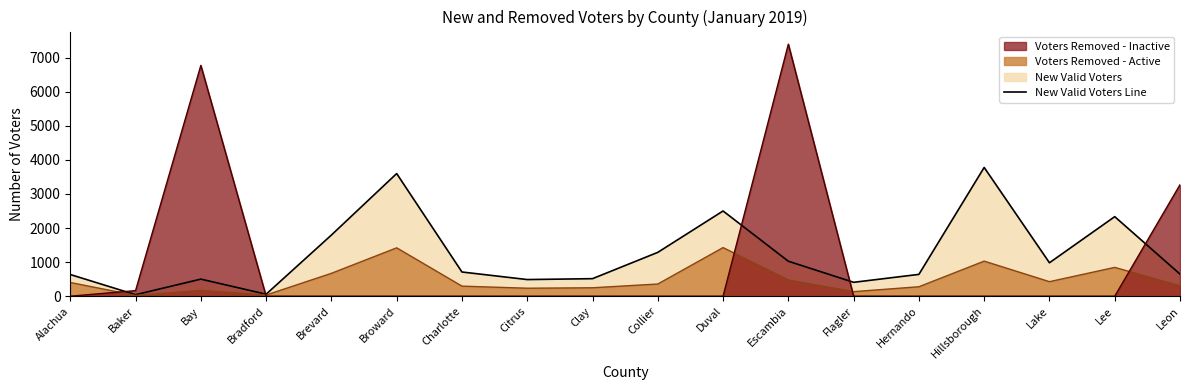

Which has a higher value, Lee or Bay?

Lee